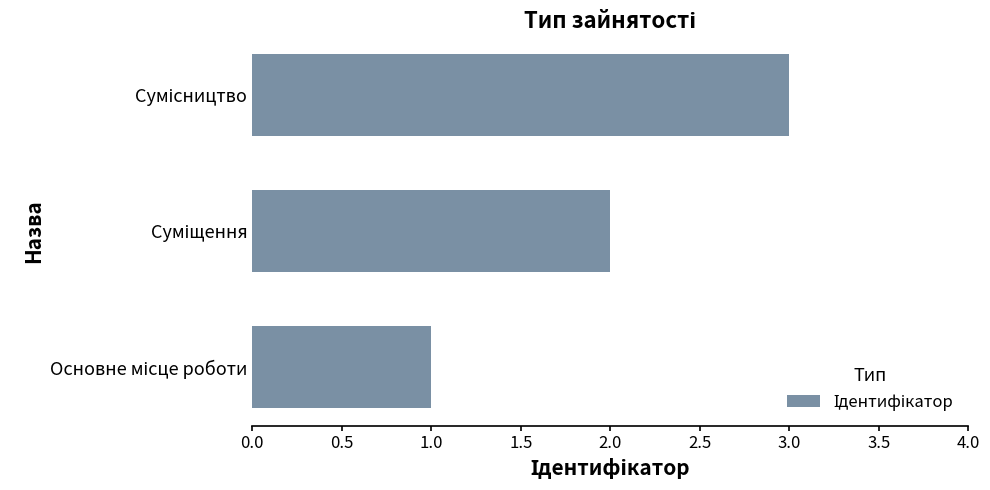

What is the maximum value shown in the chart?

3